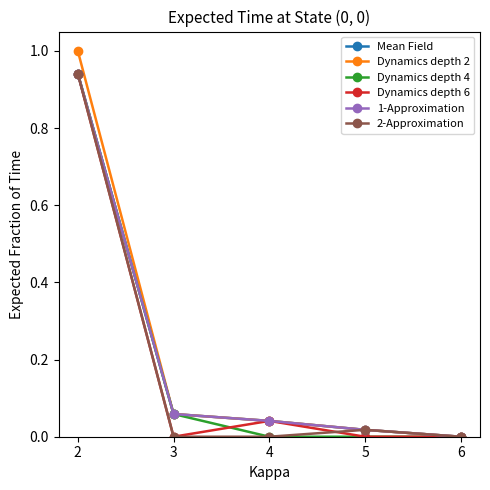

Does the chart have visible grid lines?

No